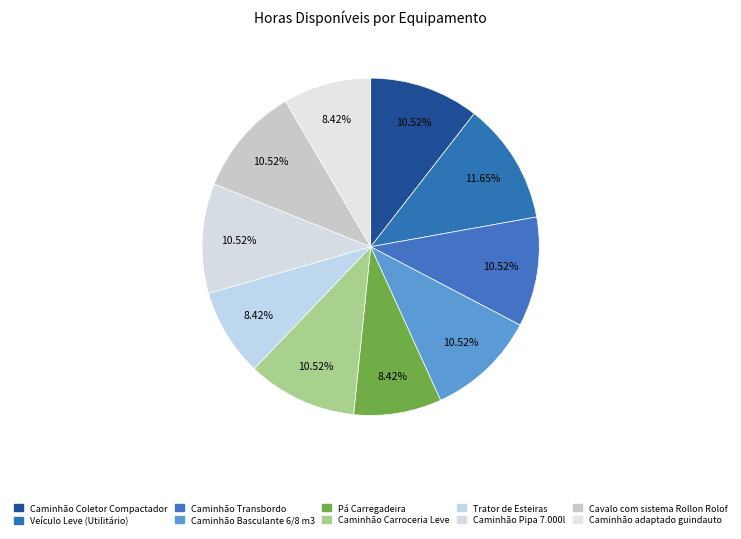

How many segments does this pie chart have?

10